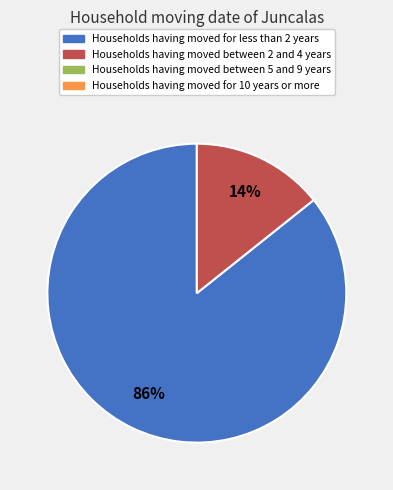

Does any single category account for the majority?

Yes